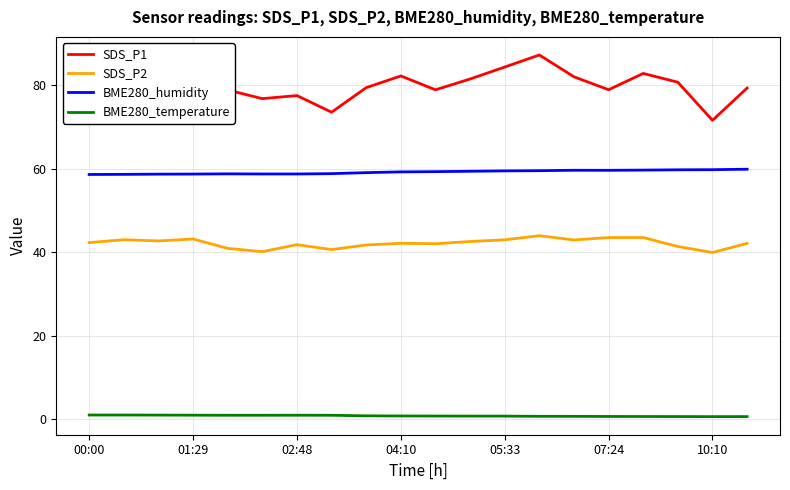

Which series has the largest range (max minus min)?

SDS_P1